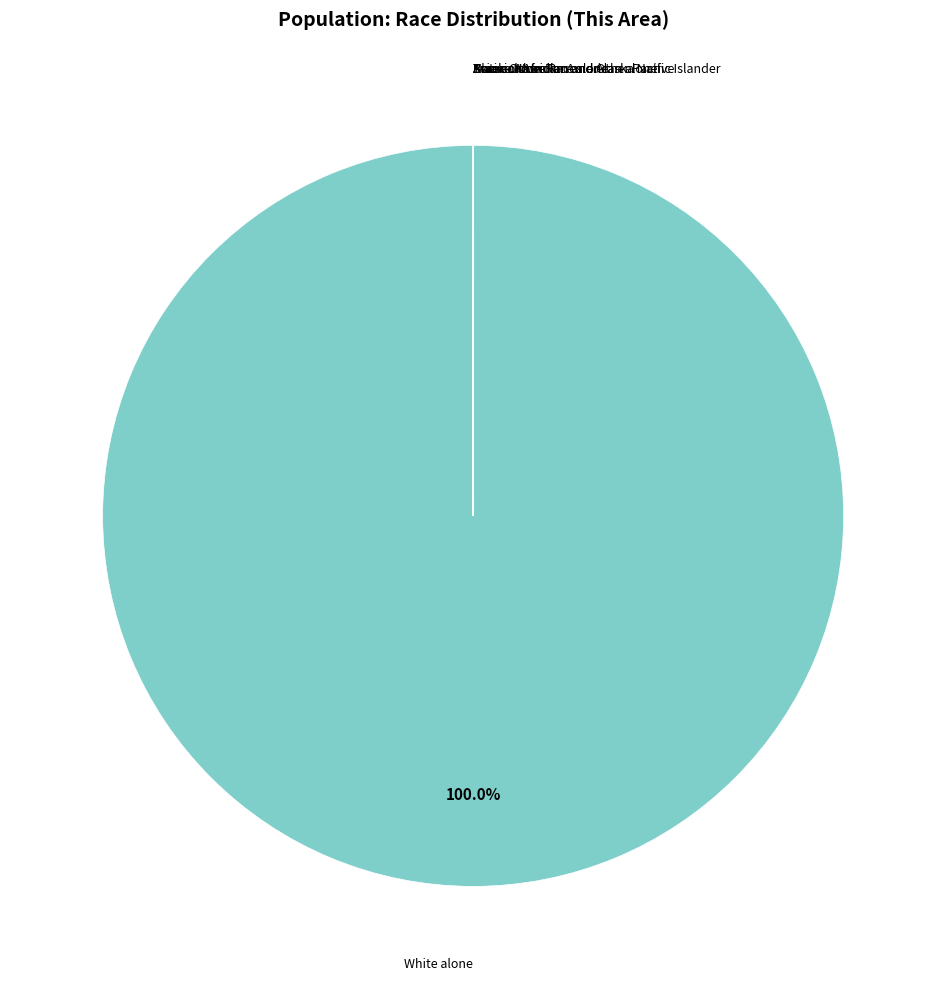

Does any single category account for the majority?

Yes